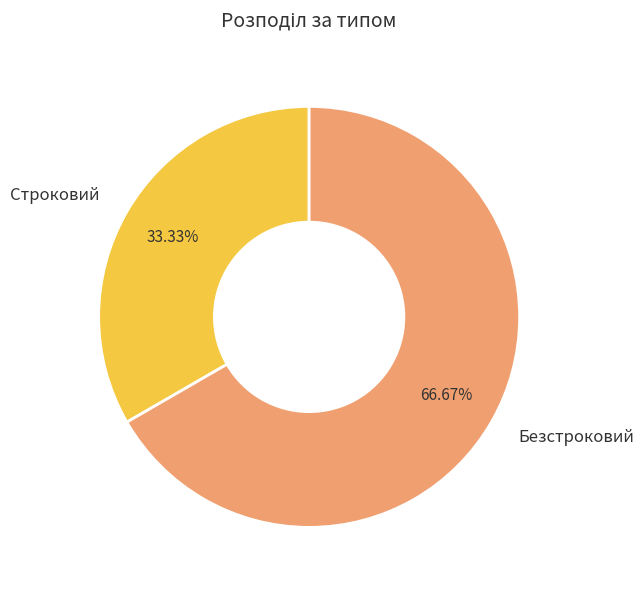

Between Строковий and Безстроковий, which is larger?

Безстроковий